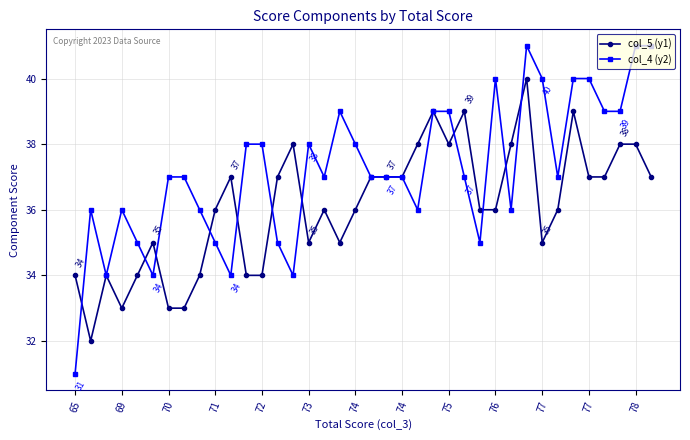

What is the difference between the second highest and minimum values in the col_5 (y1) series?

7